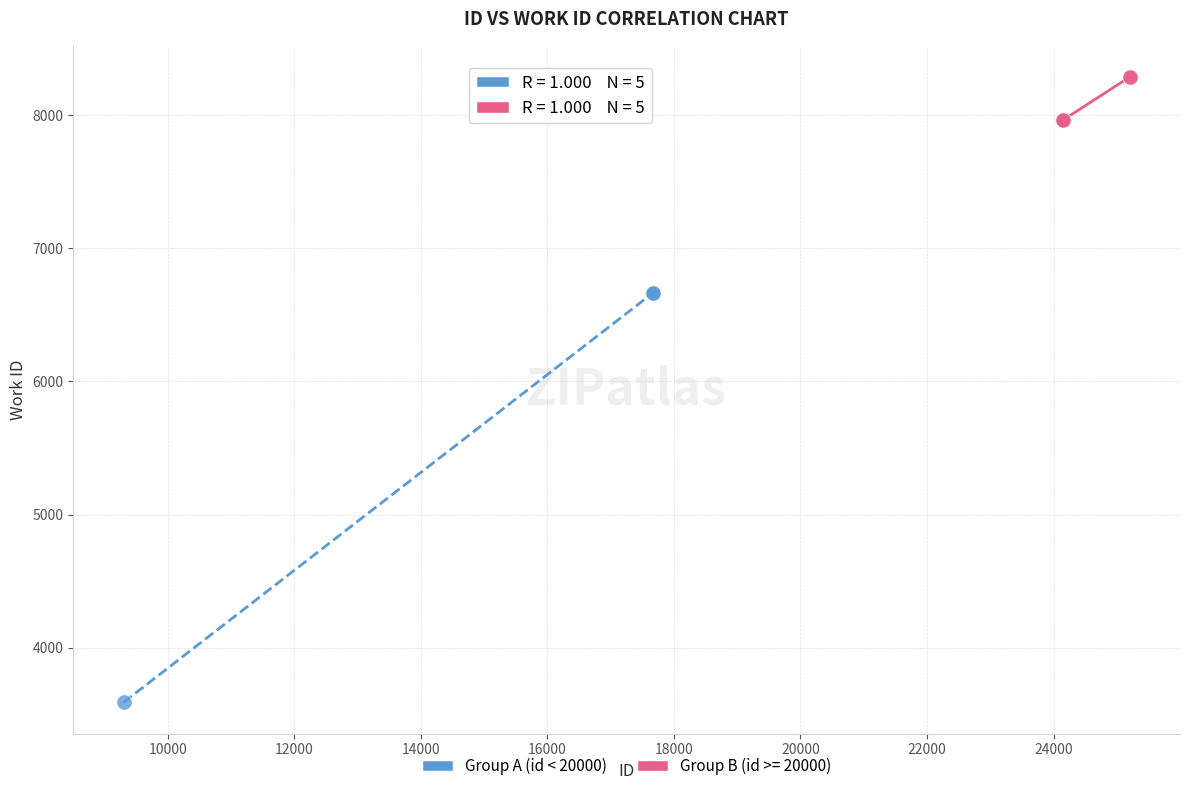

Which series contains the lowest Y value?

Group A (id < 20000)